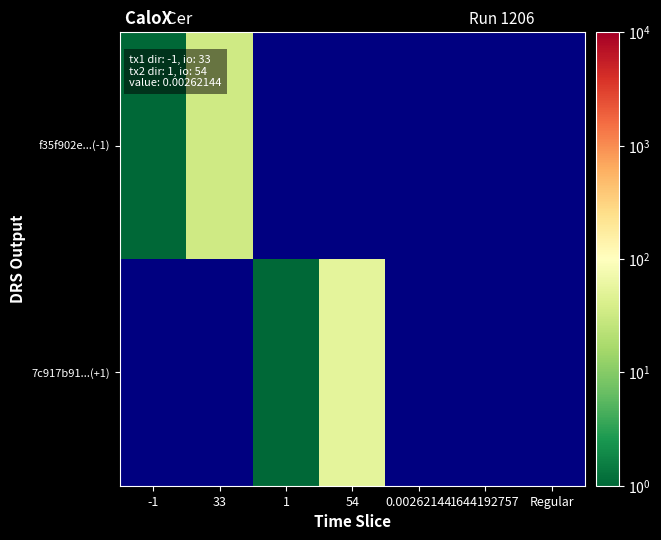

Reading left to right, list all the values displayed in this chart.

f35f902e...(-1): -1=1.0	33=33.0	1=0.5	54=0.5	0.00262144=0.5	1644192757=0.5	Regular=0.5
7c917b91...(+1): -1=0.5	33=0.5	1=1.0	54=54.0	0.00262144=0.5	1644192757=0.5	Regular=0.5